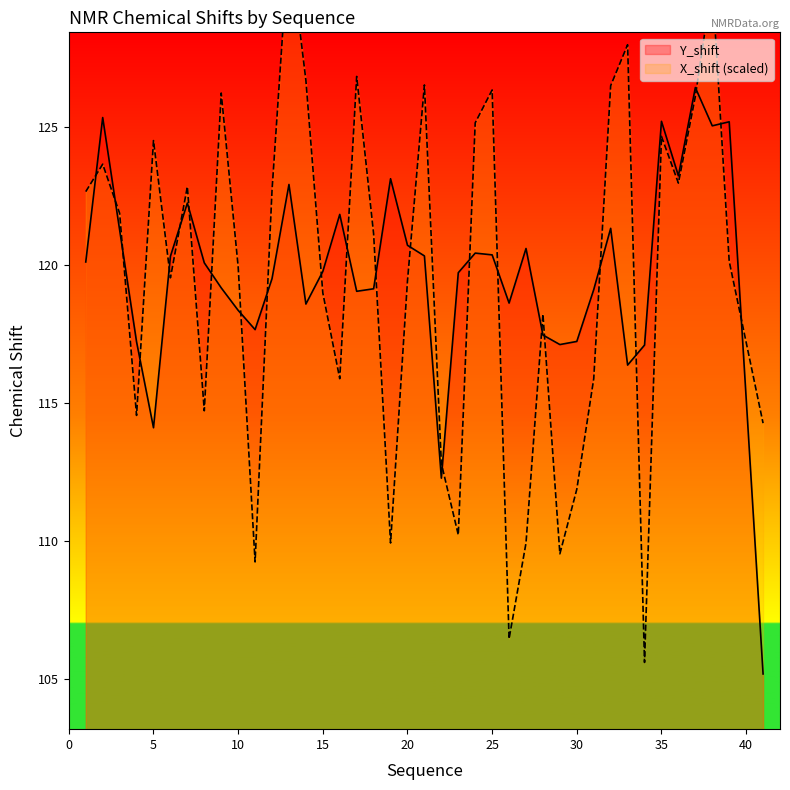

True or false: Y_shift has a value of 125.2 at 35.

True